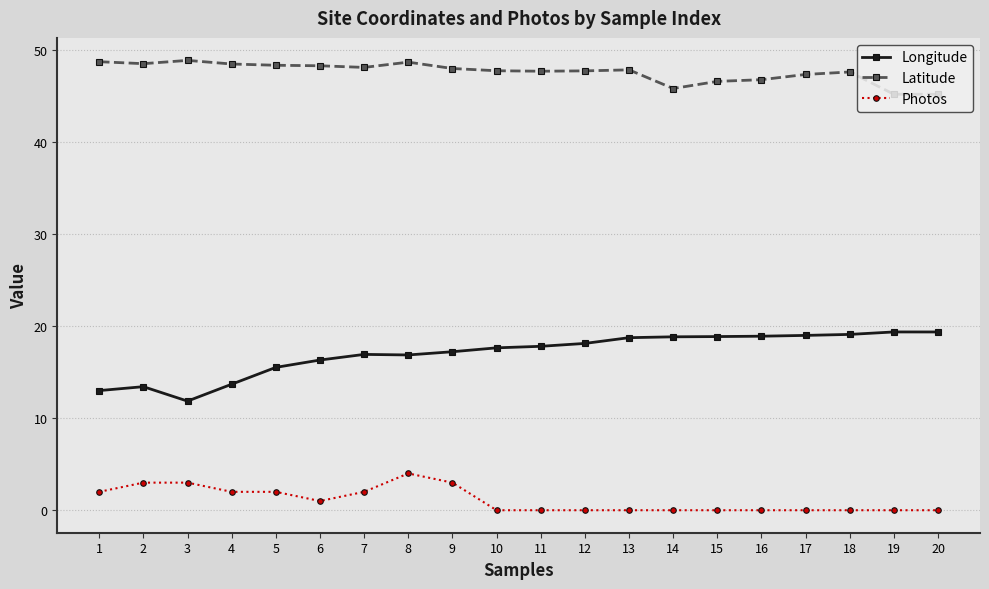

What is the difference between the highest and lowest values at 9?

45.0